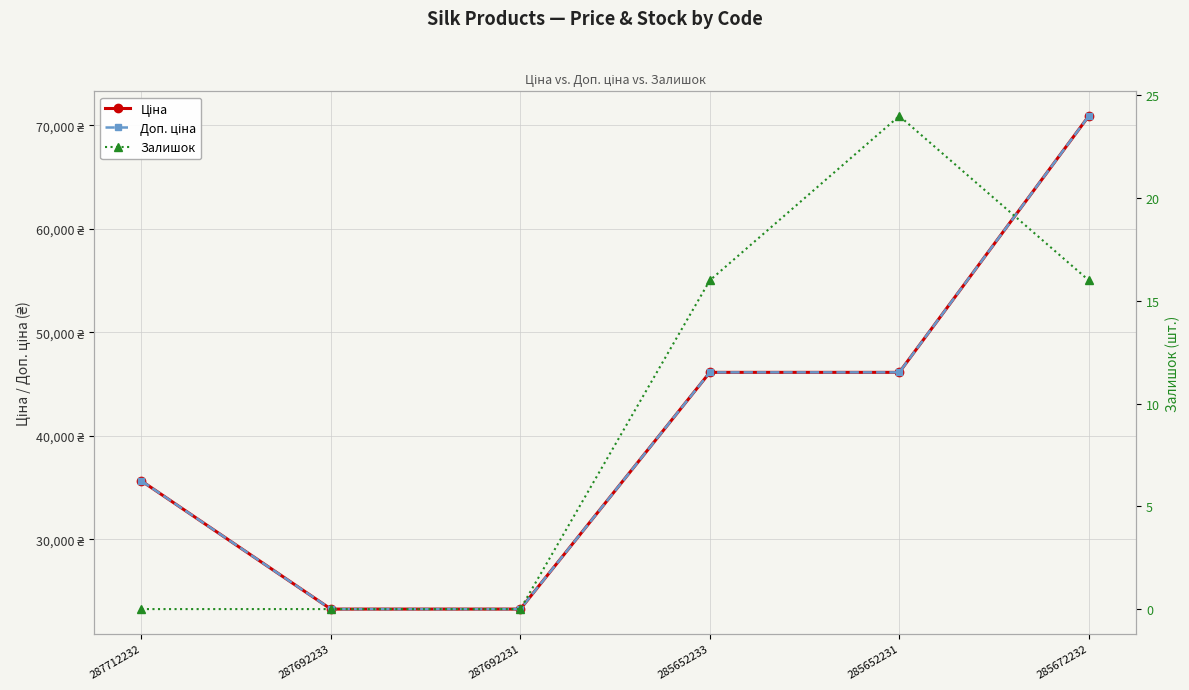

How many distinct data groups are displayed?

3